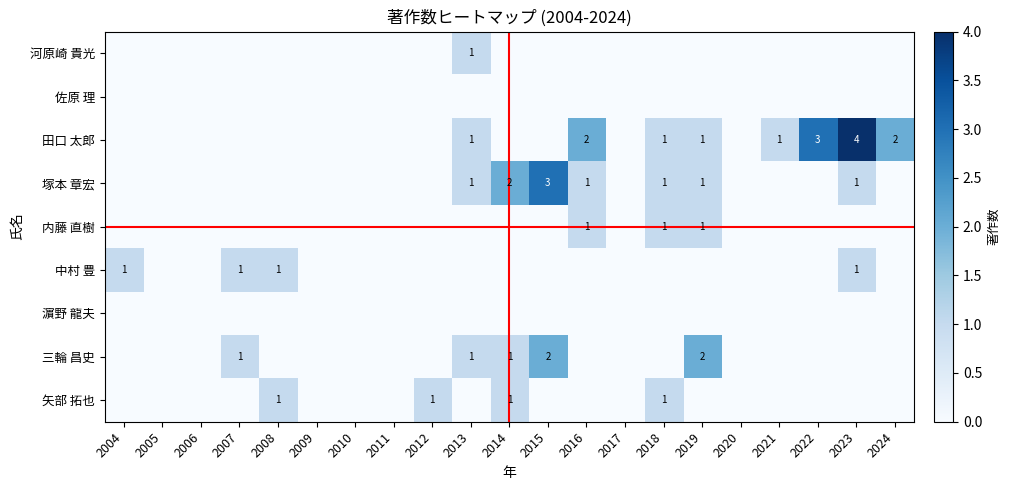

What is the sum of all 河原崎 貴光 values?

1